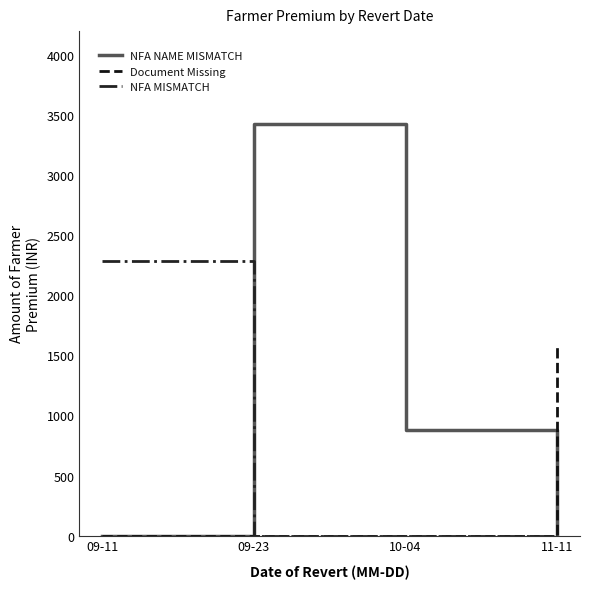

List the series in order of their overall mean, lowest first.

Document Missing, NFA MISMATCH, NFA NAME MISMATCH